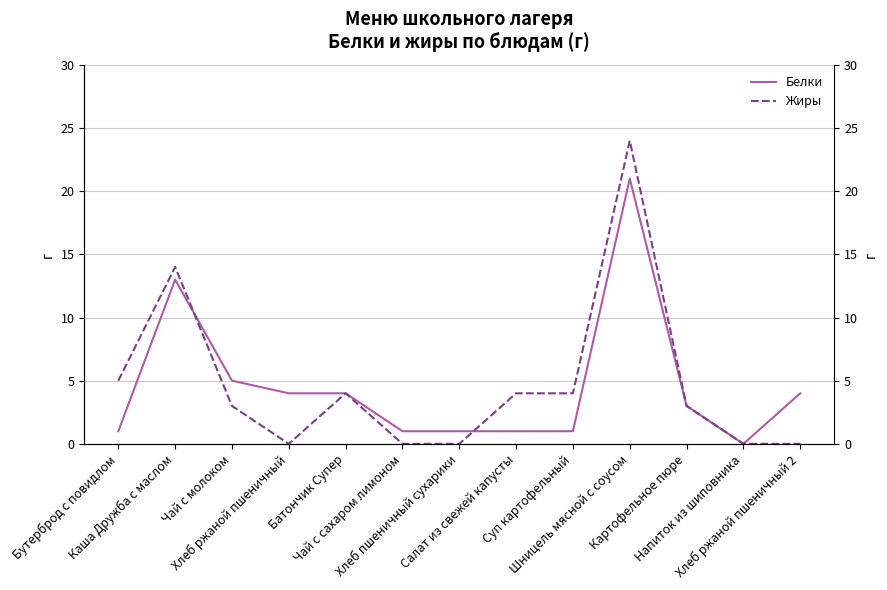

How many lines are shown in the chart?

2